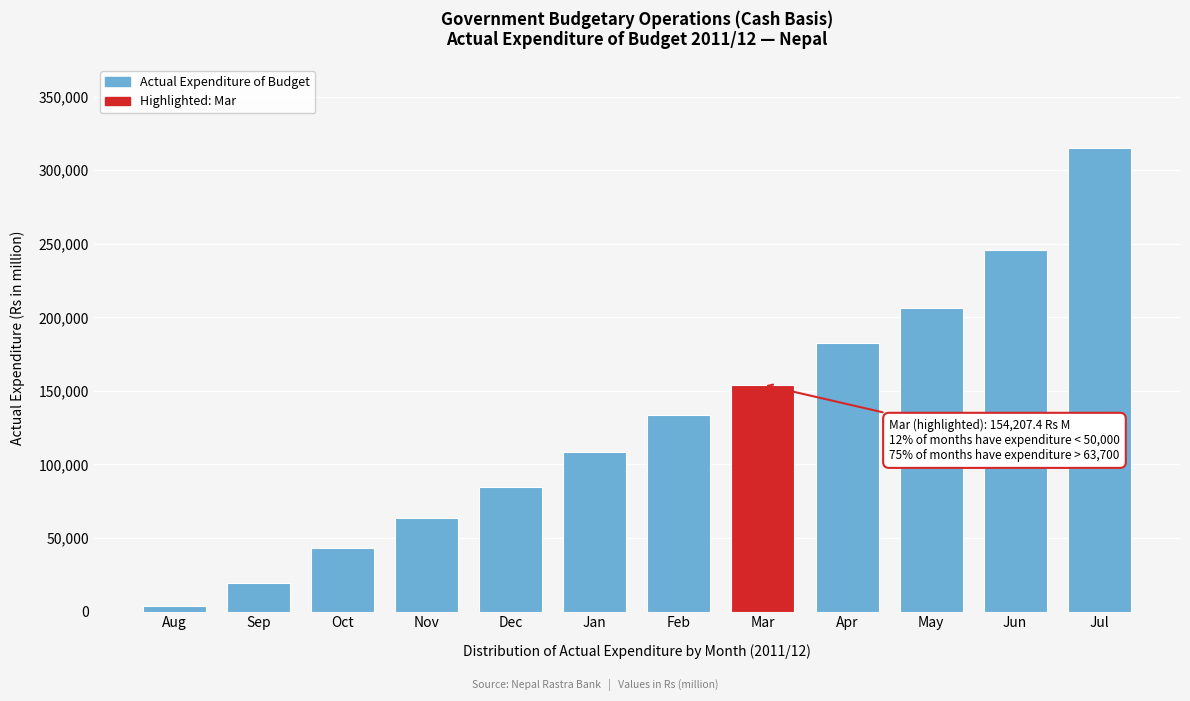

Reading left to right, what are all the values shown in this chart?

3499.5	19380.3	43374.4	63700.3	84512.9	108470.5	133603.8	154207.4	182465.2	206564.5	245807.3	315028.0